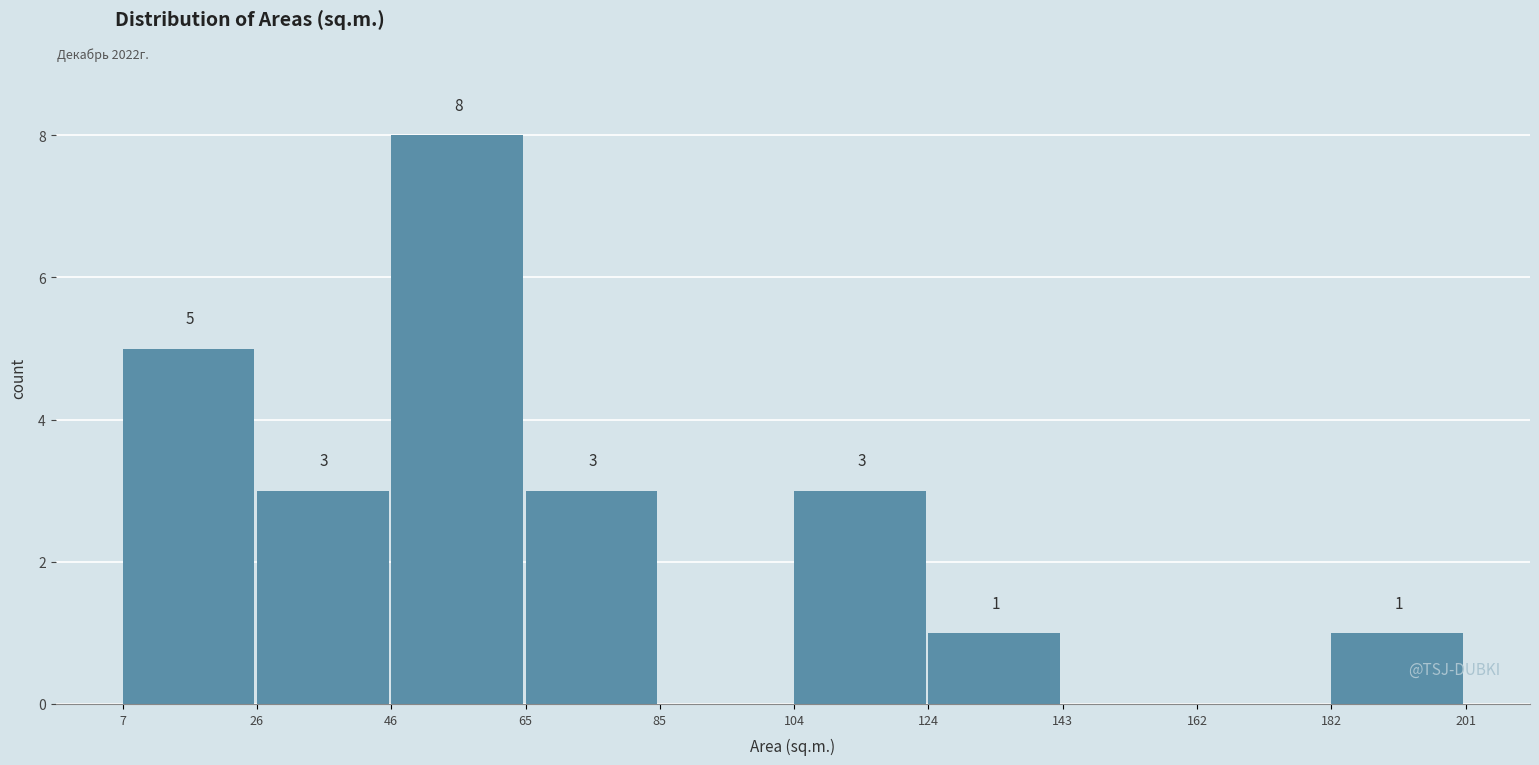

Which range on the x-axis has the tallest bar?

46 to 65